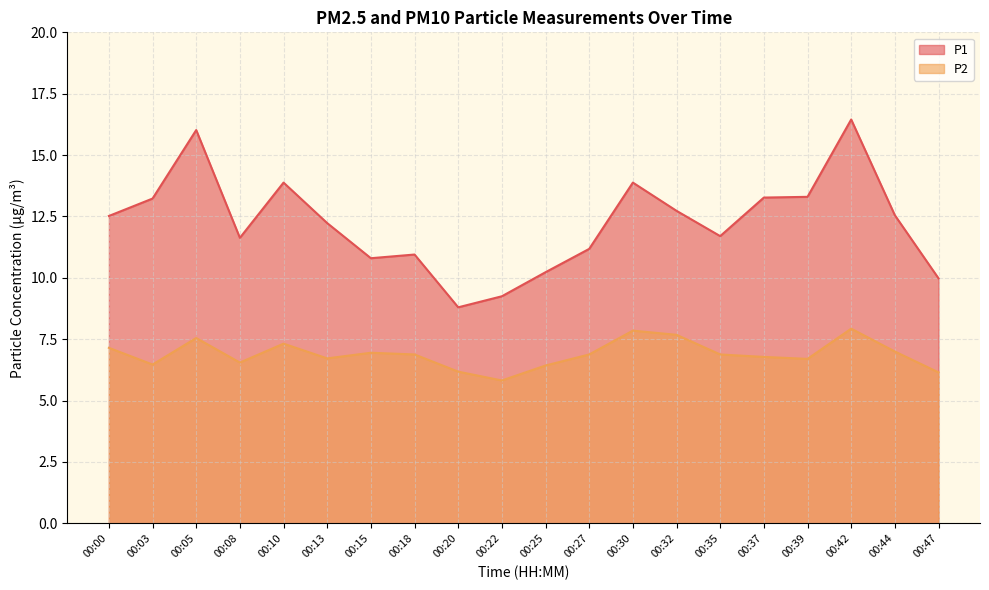

Reading left to right, what are all the values shown in this chart?

P1: 12.5	13.2	16.0	11.6	13.9	12.2	10.8	10.9	8.8	9.2	10.2	11.2	13.9	12.7	11.7	13.3	13.3	16.4	12.6	10.0
P2: 7.2	6.5	7.5	6.5	7.3	6.7	7.0	6.9	6.2	5.8	6.4	6.9	7.8	7.7	6.9	6.8	6.7	7.9	7.0	6.2